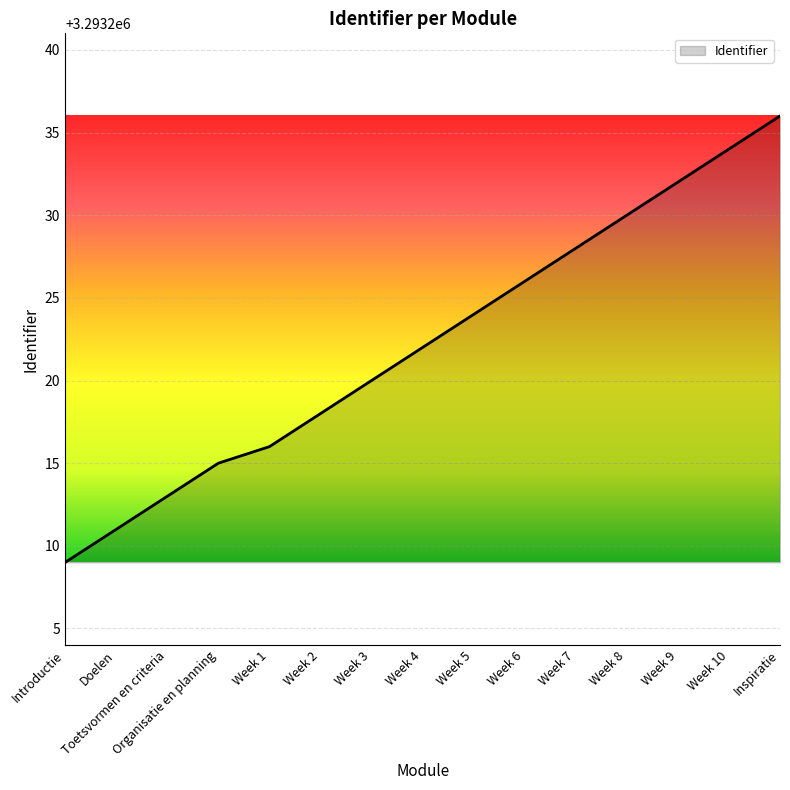

Reading left to right, list all the values displayed in this chart.

3293209	3293211	3293213	3293215	3293216	3293218	3293220	3293222	3293224	3293226	3293228	3293230	3293232	3293234	3293236